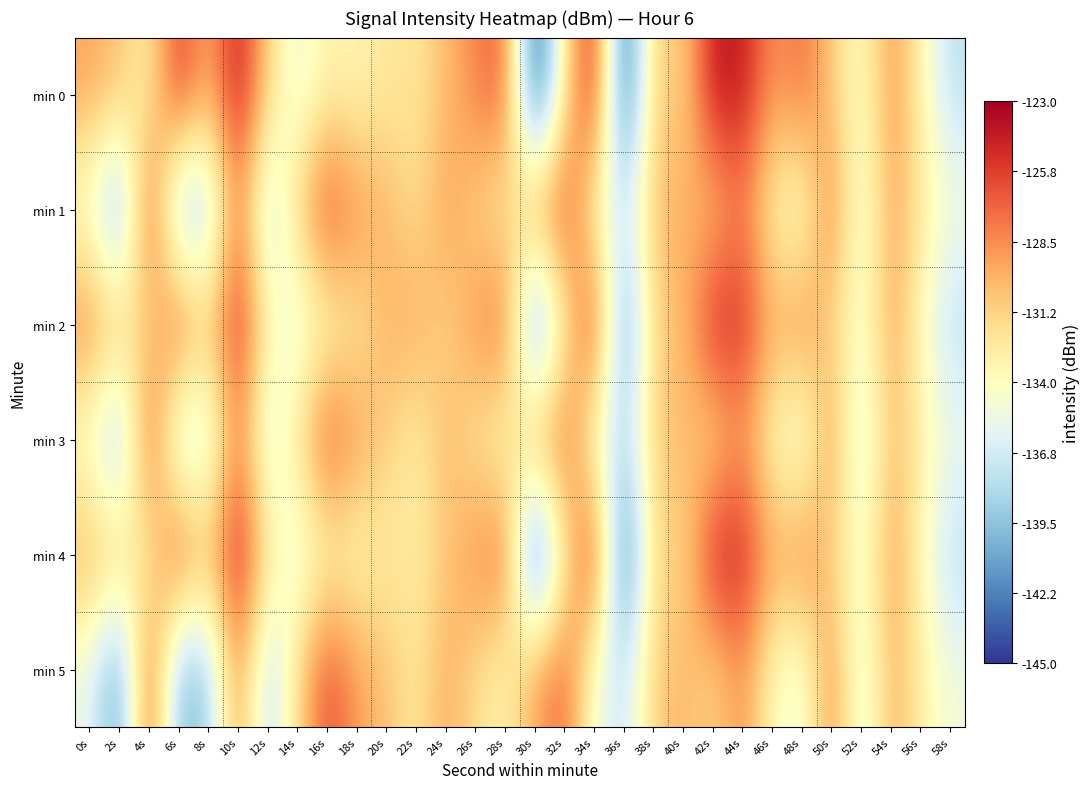

What is the total value across all series at 4s?

-776.2